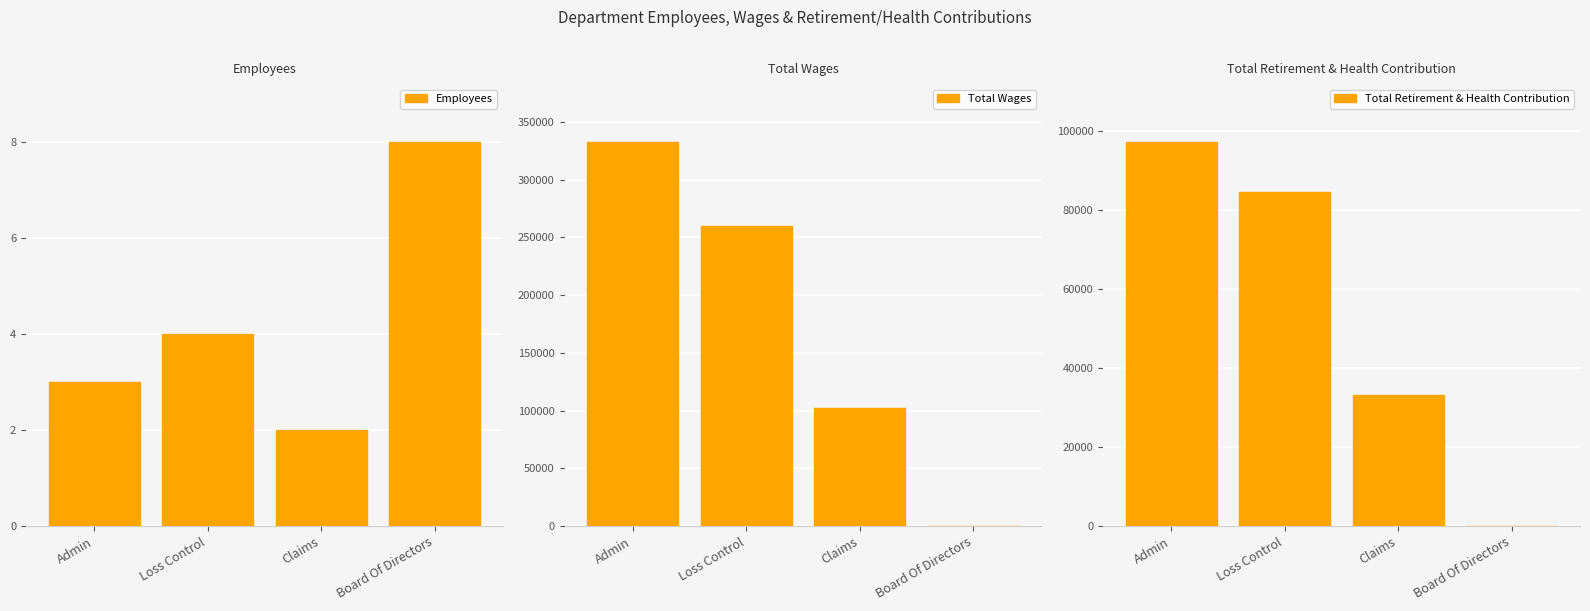

Which label corresponds to the smallest value in the chart?

Board Of Directors